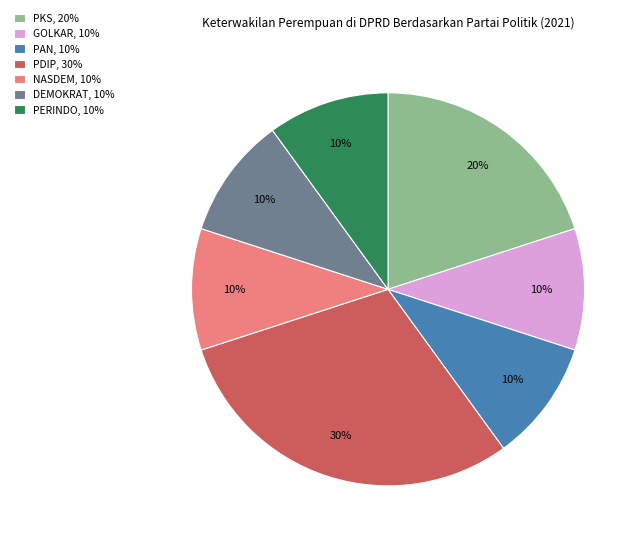

To the nearest percent, what portion does GOLKAR, 10% represent?

10%